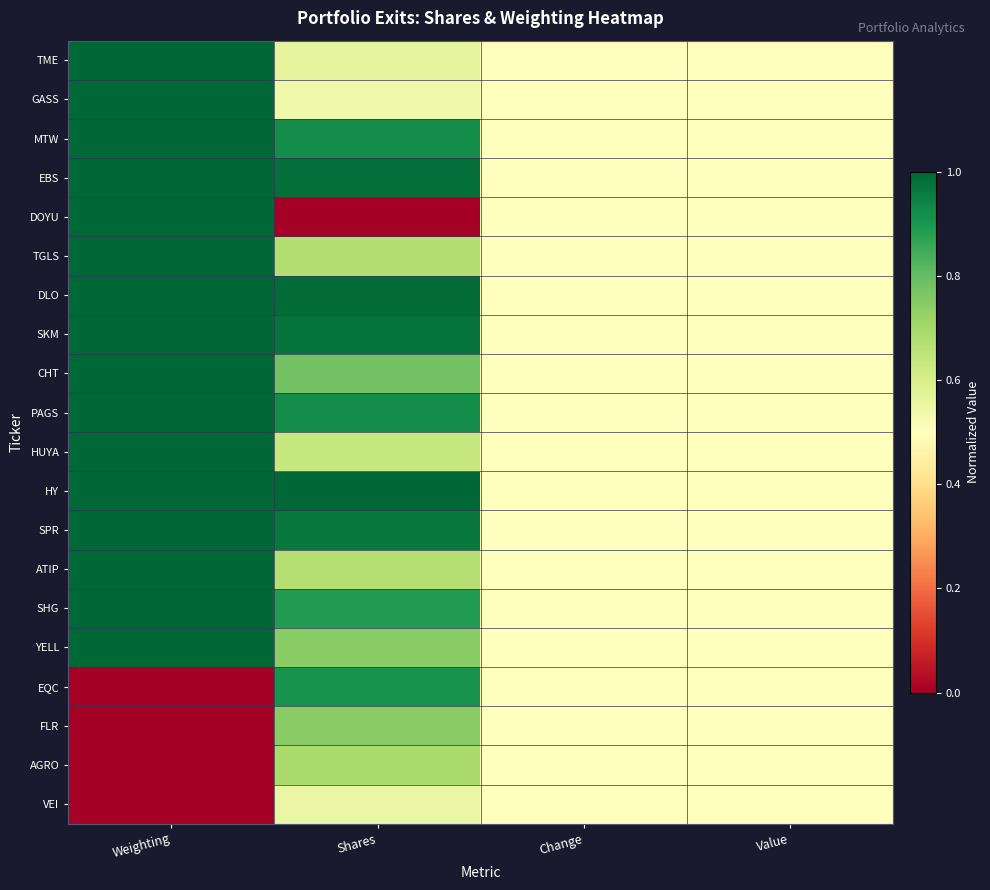

Reading left to right, transcribe all the data shown in this chart.

TME: Weighting=1.0	Shares=0.6	Change=0.5	Value=0.5
GASS: Weighting=1.0	Shares=0.5	Change=0.5	Value=0.5
MTW: Weighting=1.0	Shares=0.9	Change=0.5	Value=0.5
EBS: Weighting=1.0	Shares=1.0	Change=0.5	Value=0.5
DOYU: Weighting=1.0	Shares=0.0	Change=0.5	Value=0.5
TGLS: Weighting=1.0	Shares=0.7	Change=0.5	Value=0.5
DLO: Weighting=1.0	Shares=1.0	Change=0.5	Value=0.5
SKM: Weighting=1.0	Shares=1.0	Change=0.5	Value=0.5
CHT: Weighting=1.0	Shares=0.8	Change=0.5	Value=0.5
PAGS: Weighting=1.0	Shares=0.9	Change=0.5	Value=0.5
HUYA: Weighting=1.0	Shares=0.6	Change=0.5	Value=0.5
HY: Weighting=1.0	Shares=1.0	Change=0.5	Value=0.5
SPR: Weighting=1.0	Shares=1.0	Change=0.5	Value=0.5
ATIP: Weighting=1.0	Shares=0.7	Change=0.5	Value=0.5
SHG: Weighting=1.0	Shares=0.9	Change=0.5	Value=0.5
YELL: Weighting=1.0	Shares=0.7	Change=0.5	Value=0.5
EQC: Weighting=0.0	Shares=0.9	Change=0.5	Value=0.5
FLR: Weighting=0.0	Shares=0.7	Change=0.5	Value=0.5
AGRO: Weighting=0.0	Shares=0.7	Change=0.5	Value=0.5
VEI: Weighting=0.0	Shares=0.6	Change=0.5	Value=0.5